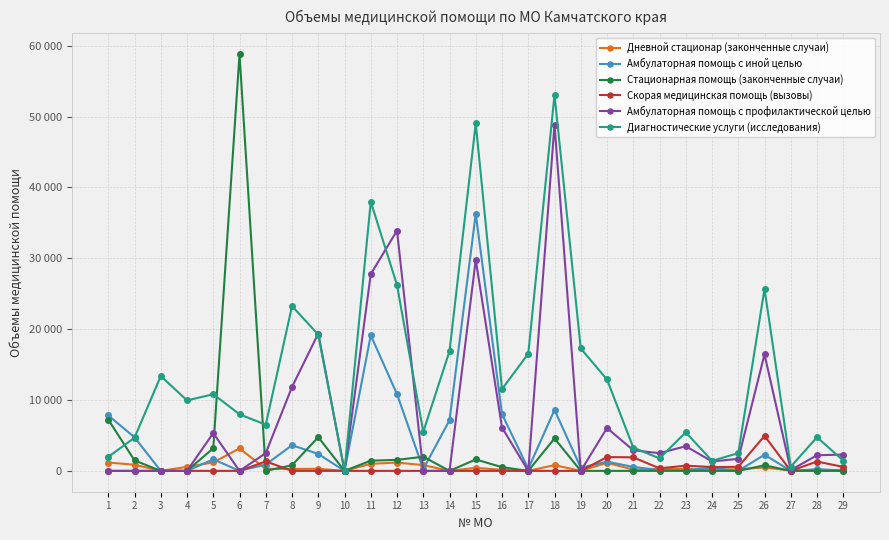

At 17, list the series in order from smallest to largest.

Дневной стационар (законченные случаи), Стационарная помощь (законченные случаи), Скорая медицинская помощь (вызовы), Амбулаторная помощь с профилактической целью, Амбулаторная помощь с иной целью, Диагностические услуги (исследования)